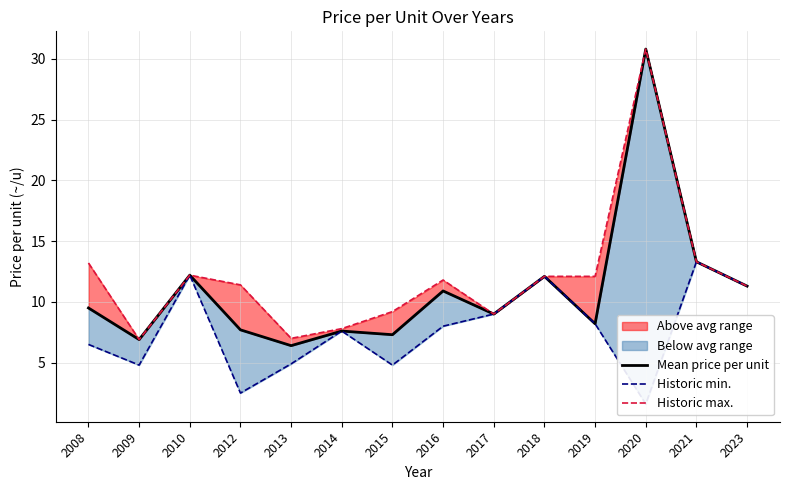

Reading left to right, extract all data points from this chart.

Mean price per unit: 2008=9.5	2009=6.9	2010=12.2	2012=7.7	2013=6.4	2014=7.6	2015=7.3	2016=10.9	2017=9.0	2018=12.1	2019=8.2	2020=30.8	2021=13.3	2023=11.3
Historic min.: 2008=6.5	2009=4.8	2010=12.2	2012=2.5	2013=4.9	2014=7.6	2015=4.8	2016=8.0	2017=9.0	2018=12.1	2019=8.2	2020=1.6	2021=13.3	2023=11.3
Historic max.: 2008=13.2	2009=6.9	2010=12.2	2012=11.4	2013=7.0	2014=7.8	2015=9.2	2016=11.8	2017=9.0	2018=12.1	2019=12.1	2020=30.8	2021=13.3	2023=11.3